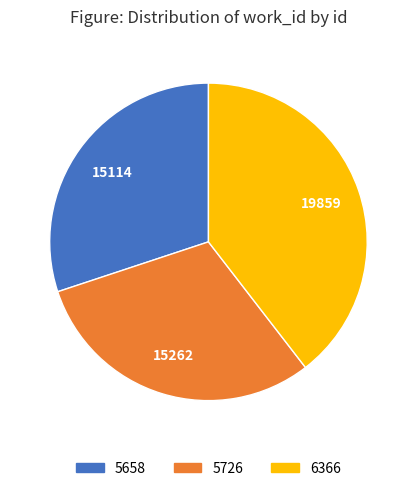

Approximately how many times larger is the value at 5726 compared to 5658?

1.0